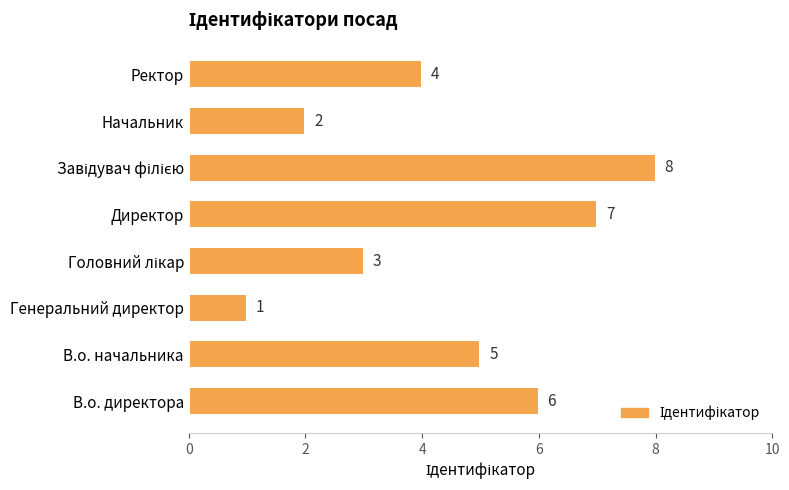

Which category has the lowest value across all series?

Генеральний директор